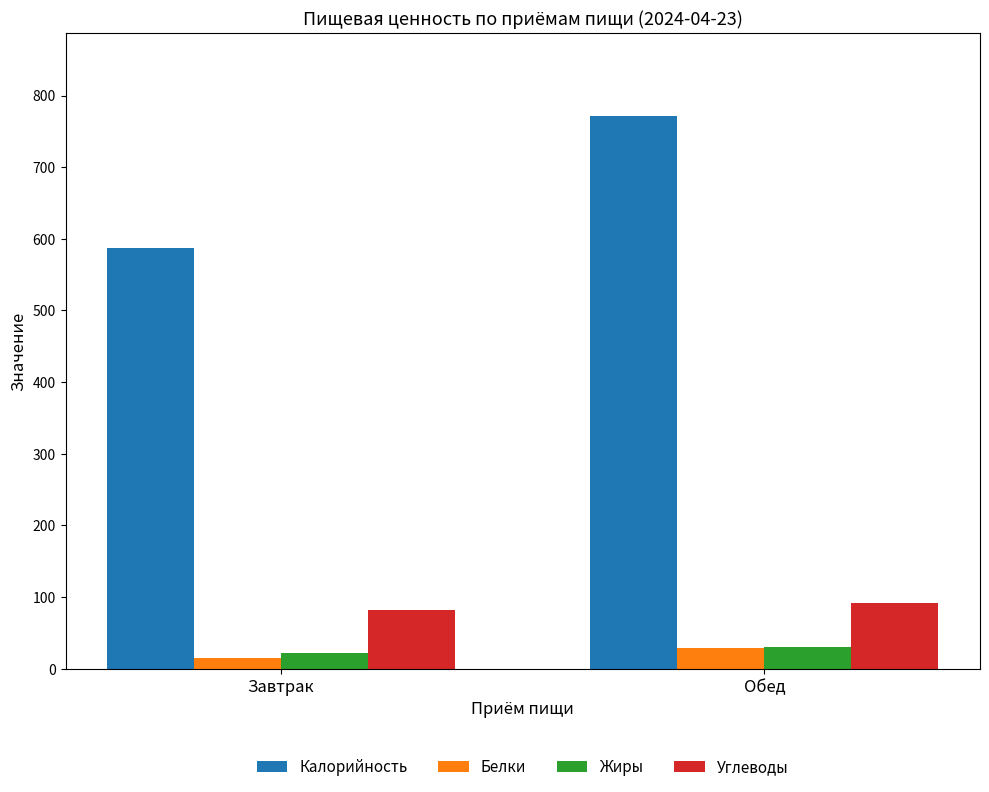

What is the sum of the Жиры values at Обед and Завтрак?

51.2